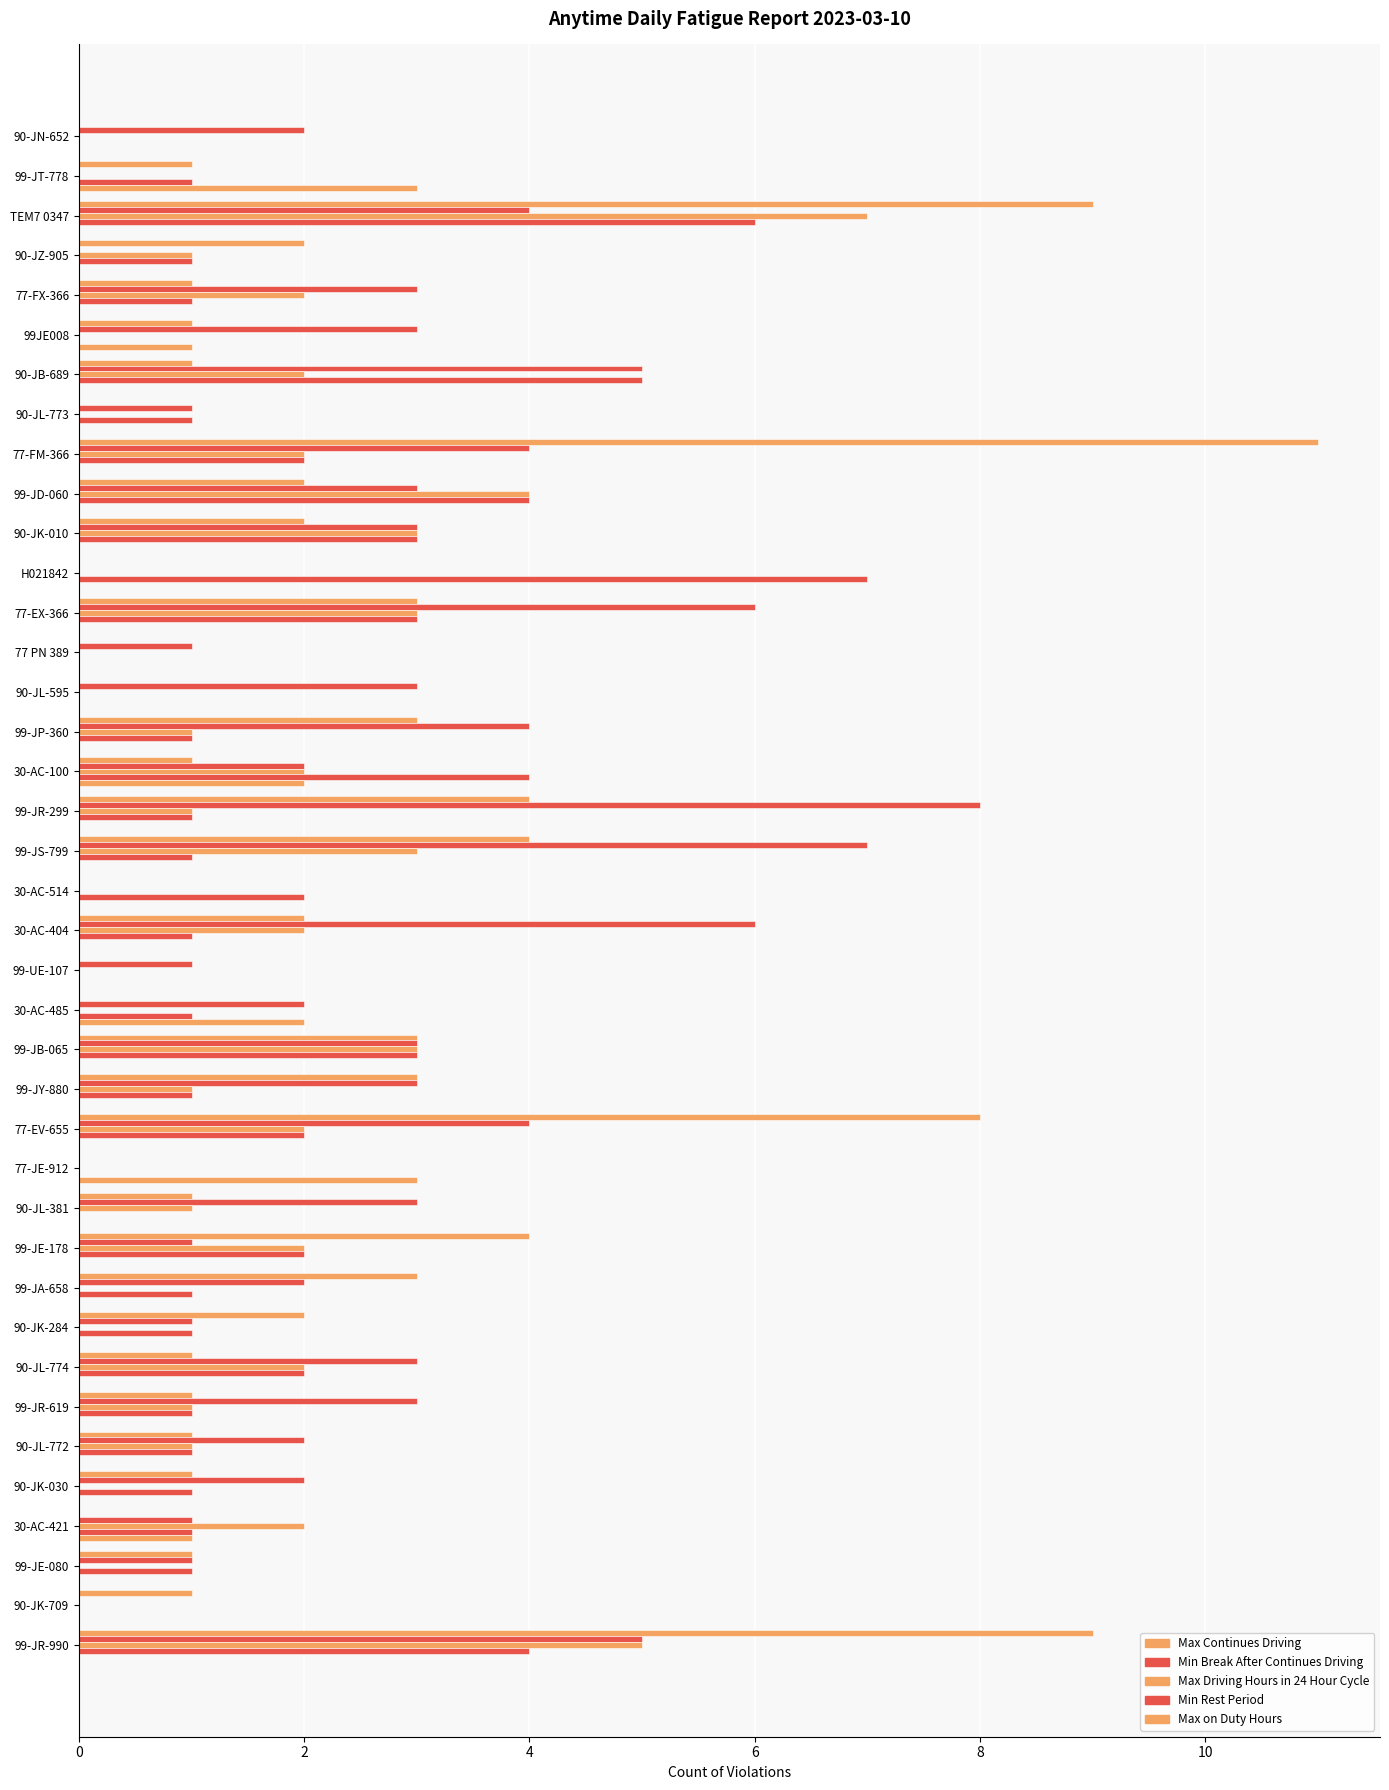

How many series are shown in this chart?

5